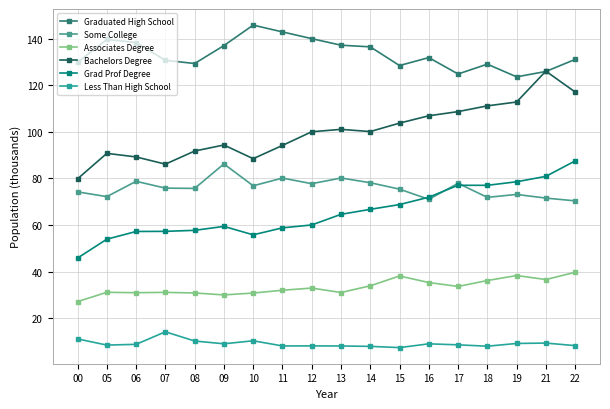

Is this an area chart (filled region under the line)?

No